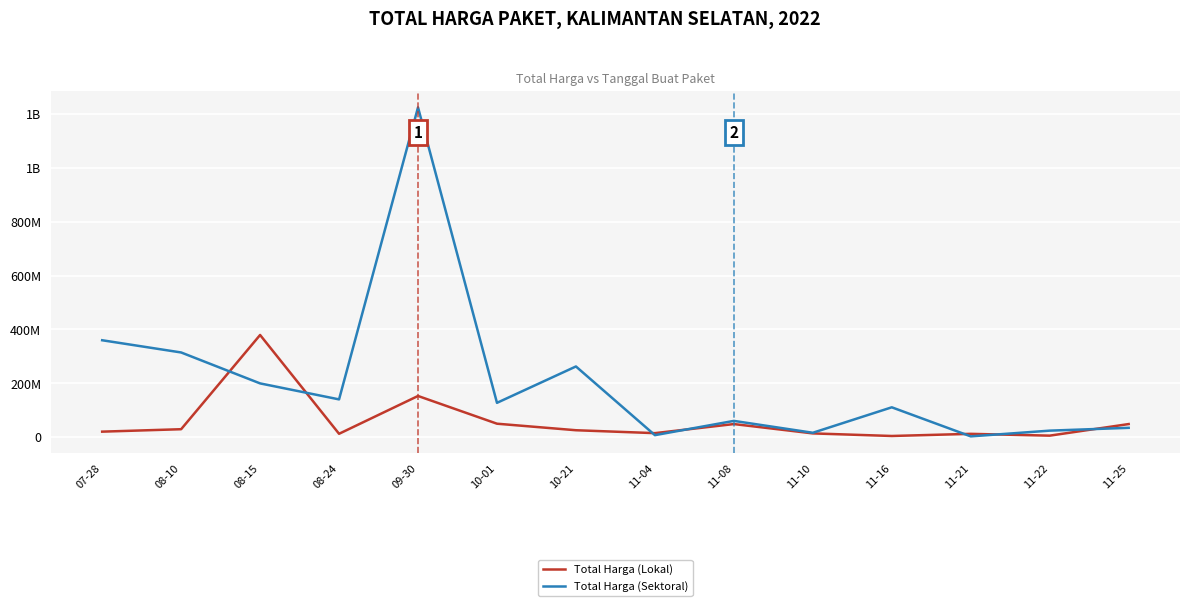

Rank the series at 11-25 from lowest to highest value.

Total Harga (Sektoral), Total Harga (Lokal)